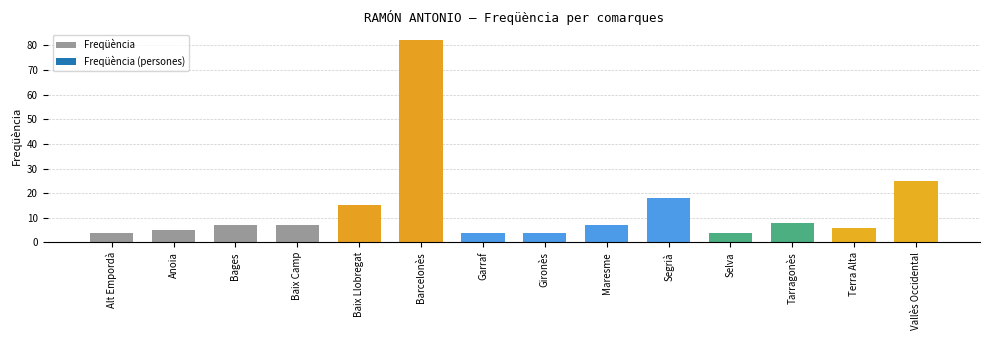

Which label corresponds to the largest value in the chart?

Barcelonès